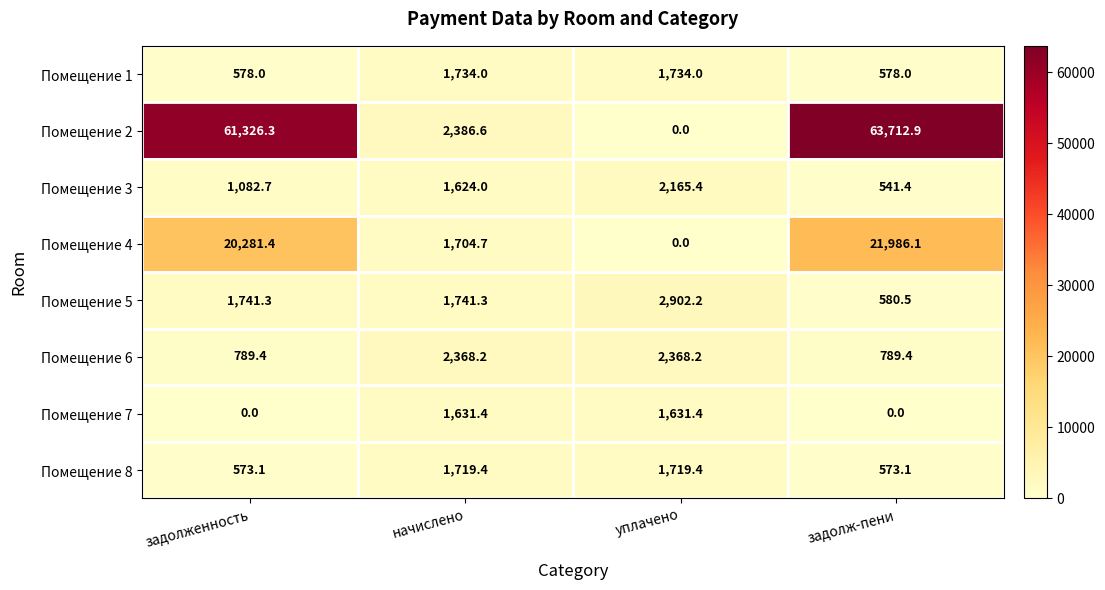

Read the Помещение 8 value at задолженность.

573.1